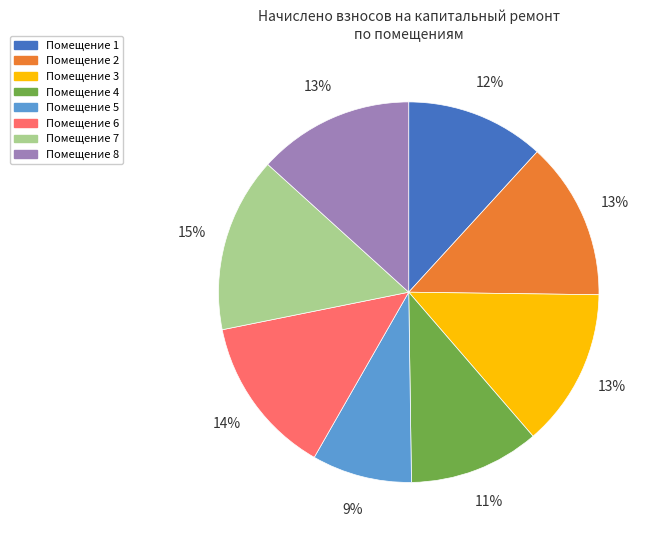

To the nearest percent, what is the difference between the largest and smallest slice percentages?

6%